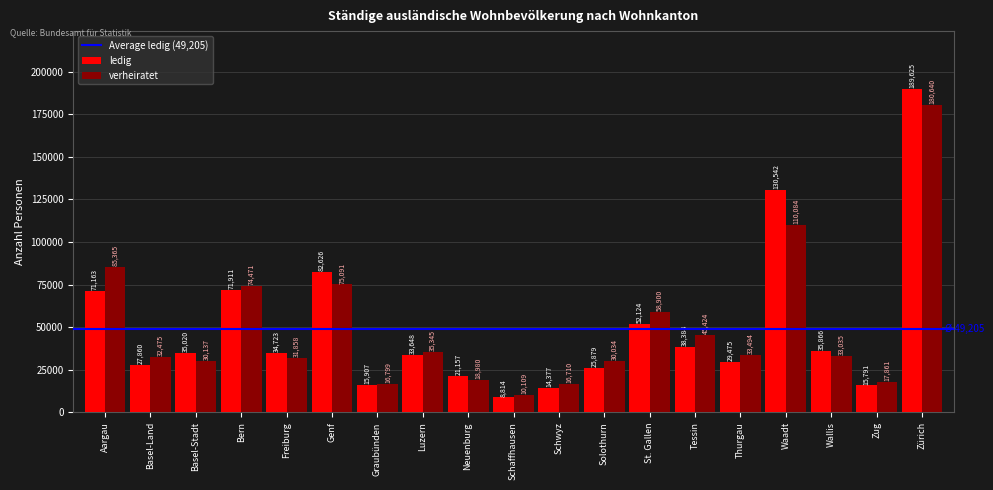

Read the verheiratet value at Schaffhausen, to the nearest 100.

10100